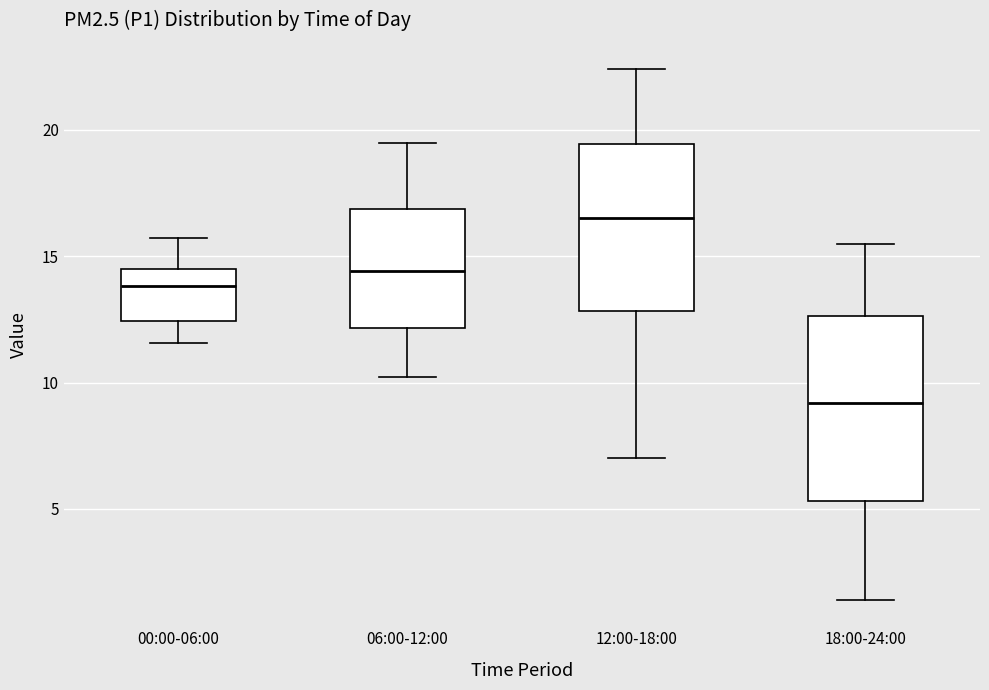

Where does the median line of the box for 06:00-12:00 sit on the y-axis? The values are not printed on the chart, so give them approximately, as read against the axis.

14.5